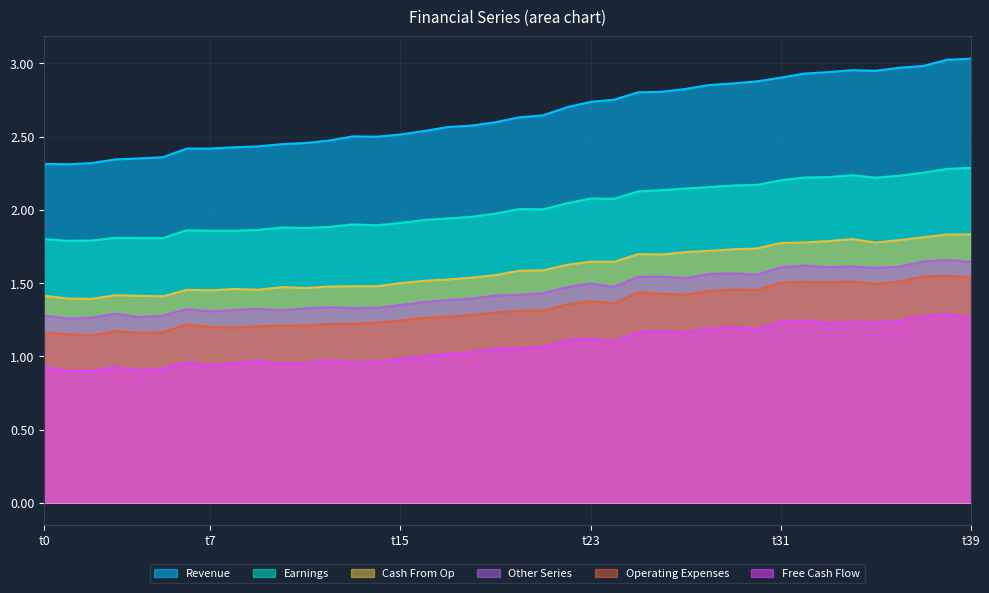

Which has a higher value, 17 or t0?

17